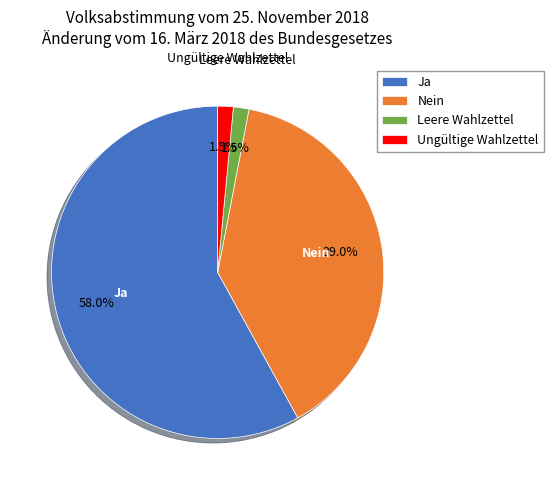

Is there any slice that represents more than half of the pie?

Yes